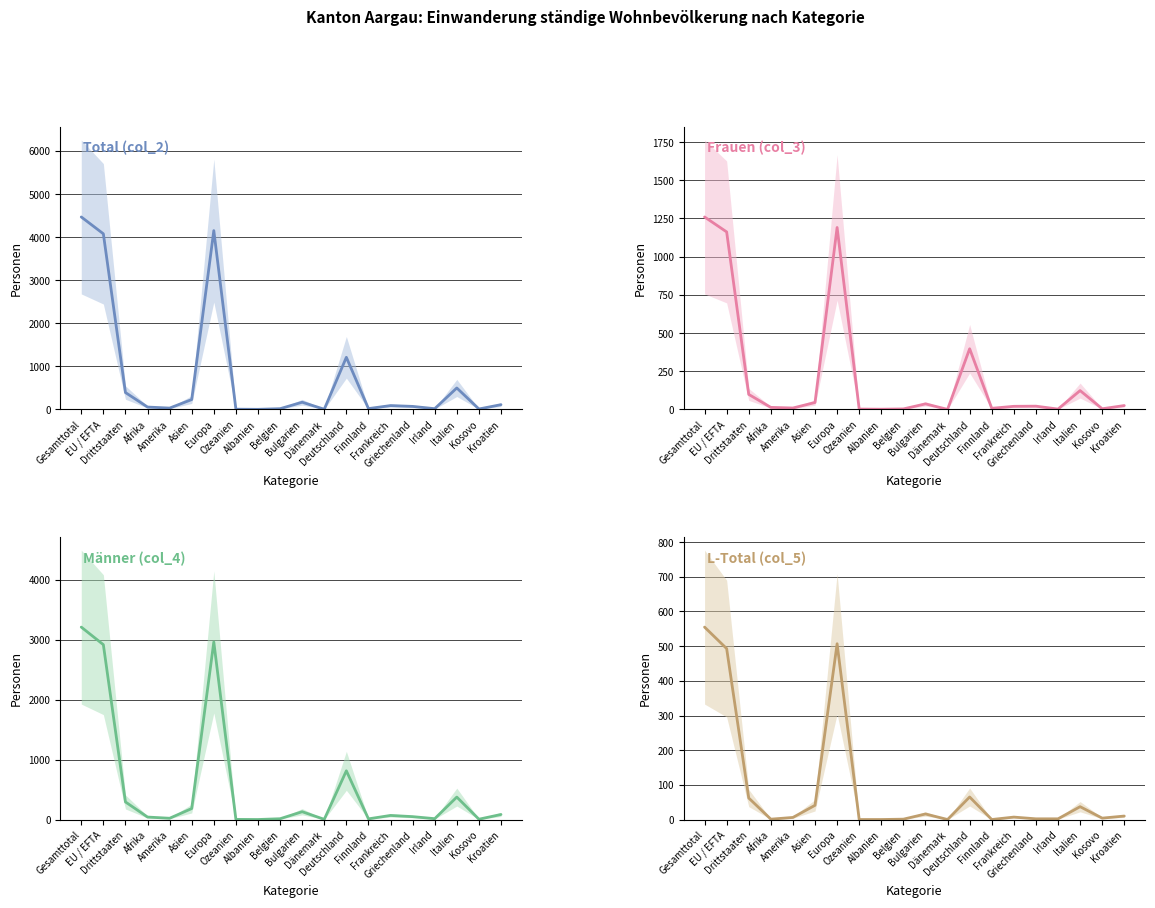

At which label does Total (col_2) reach its minimum?

Albanien